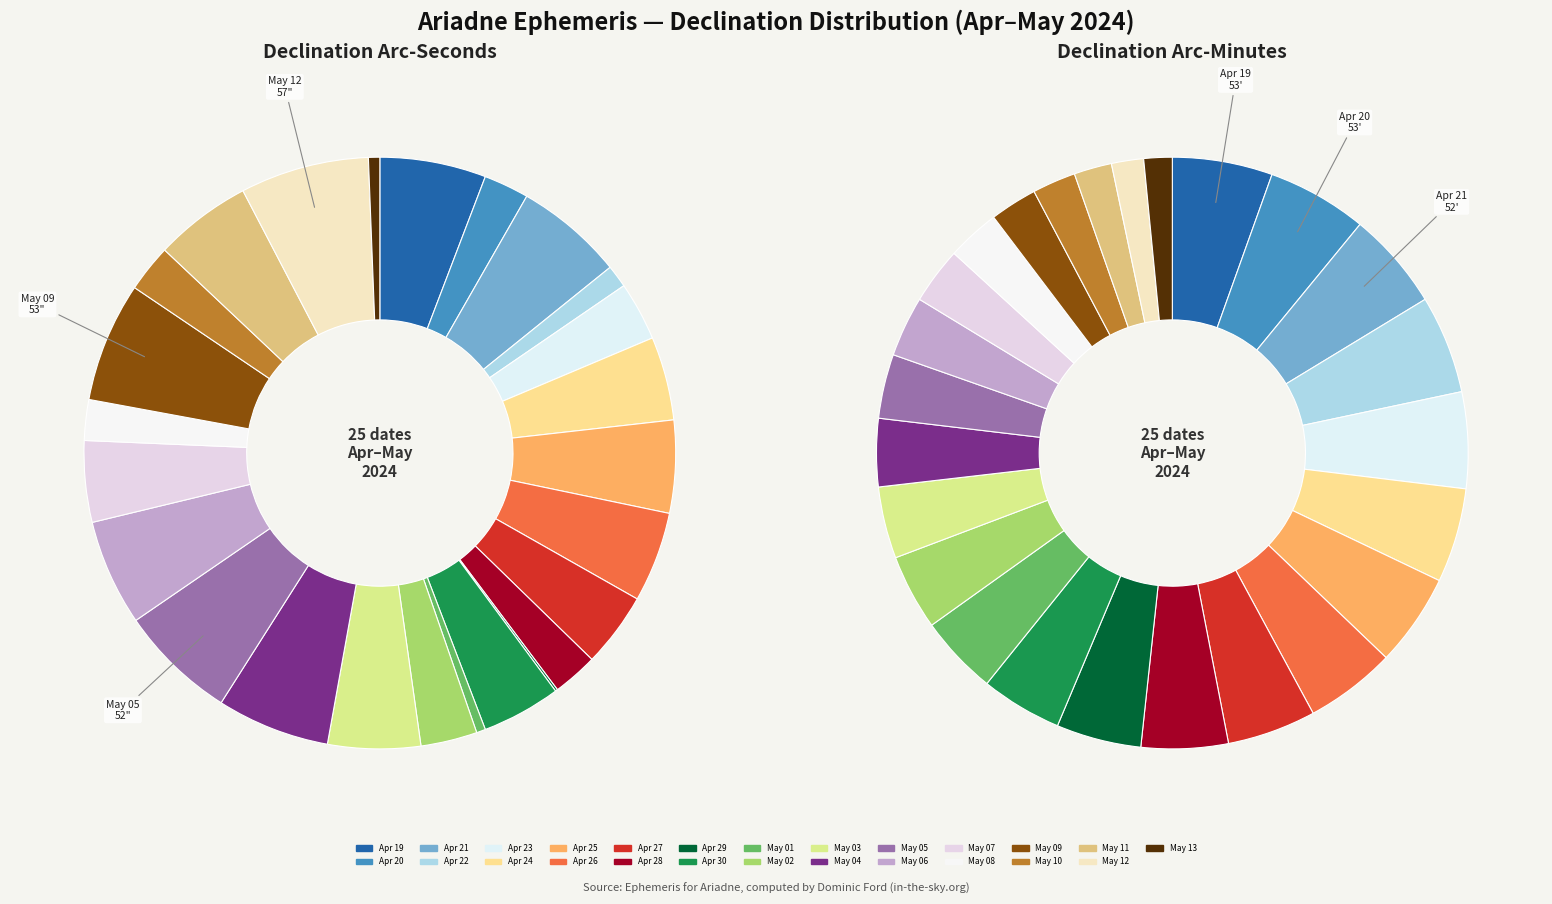

Is the sum of Apr 27 and Apr 20 greater than half?

No